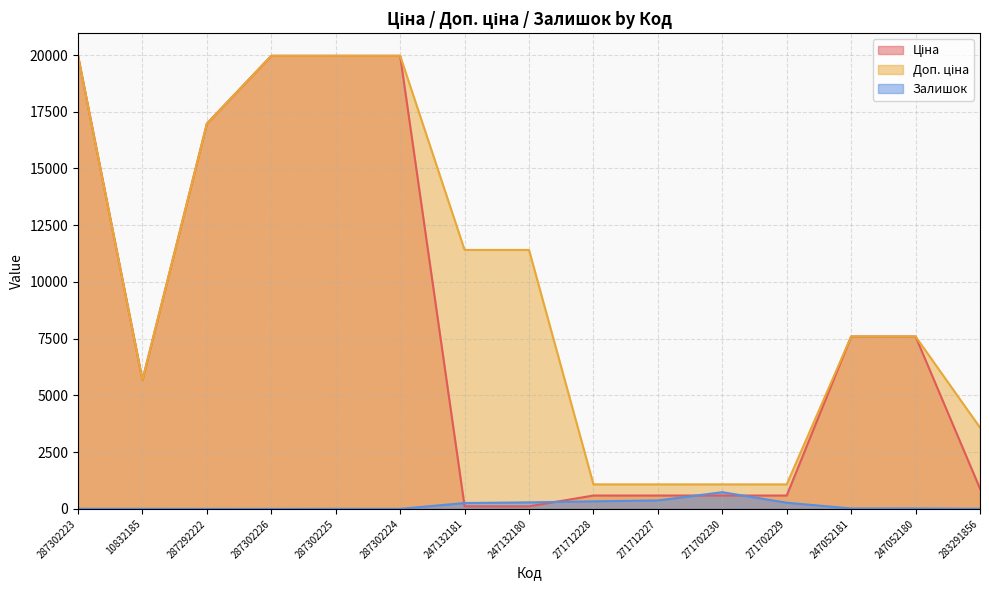

What is the difference between the highest and lowest values at 10832185?

5669.8